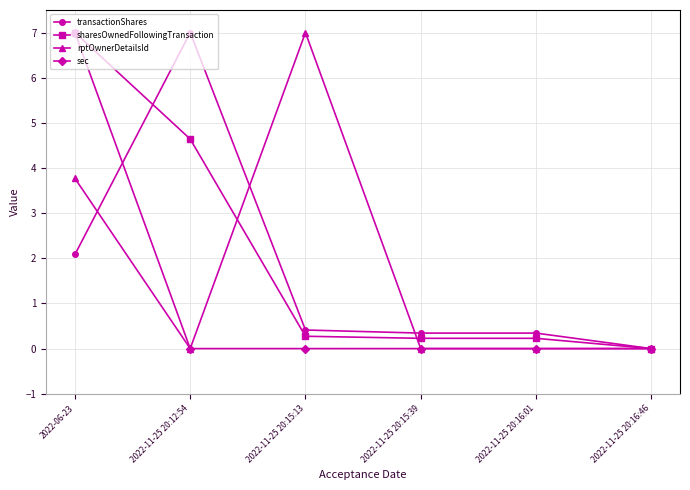

At which category is the sum across all series the highest?

2022-06-23